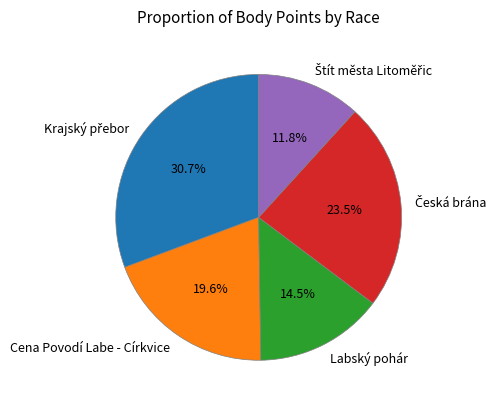

Is there any slice that represents more than half of the pie?

No